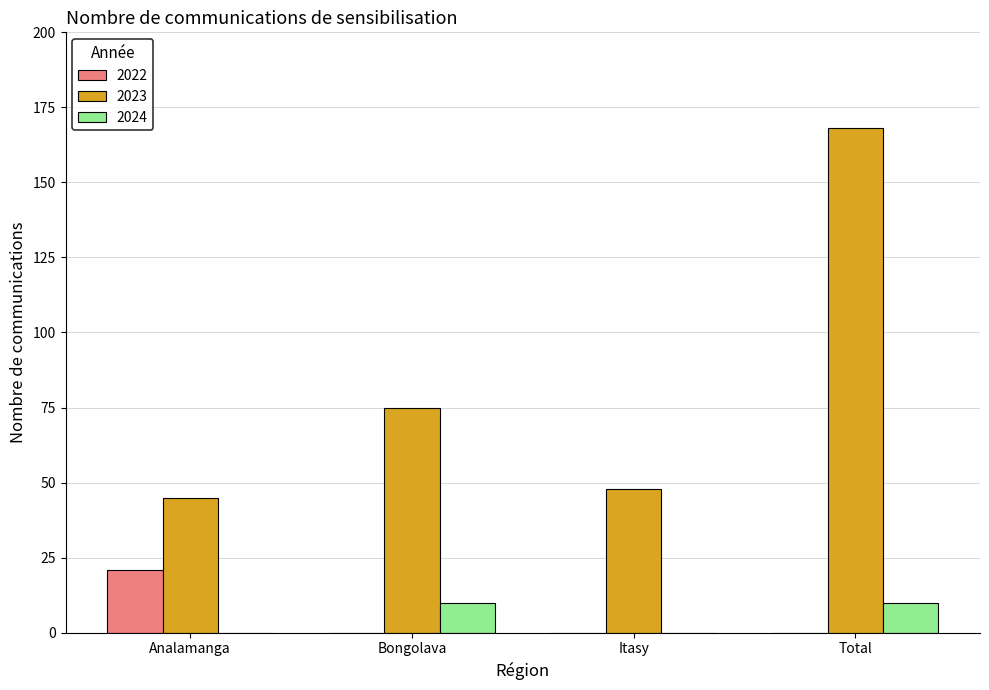

What is the sum of all 2022 values?

21